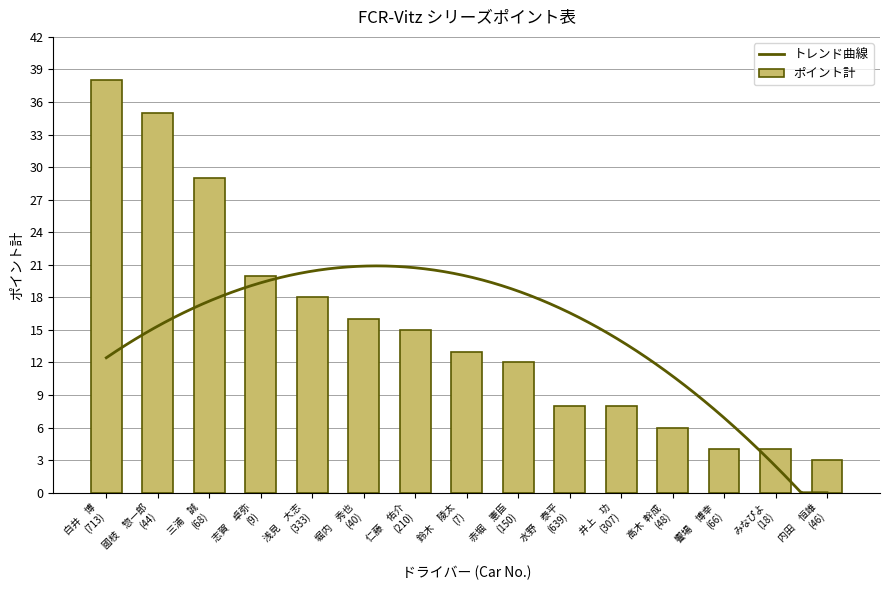

What is the average value of the ポイント計 series?

15